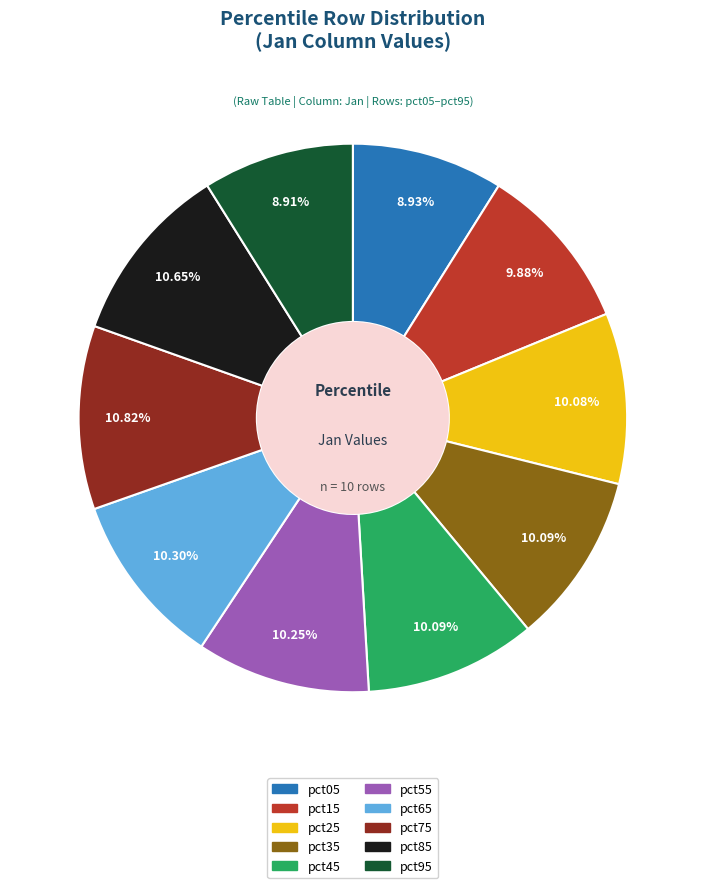

To the nearest percent, what is the combined percentage of pct95 and pct15?

19%